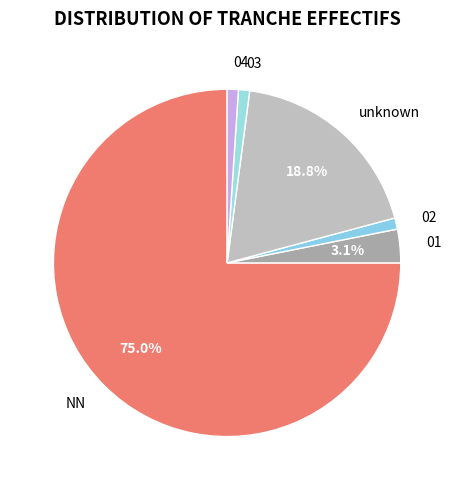

Does 02 account for over 50% of the chart?

No